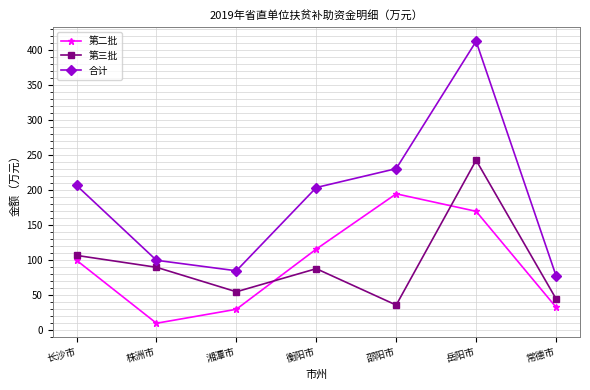

What is the value of the 第三批 point at the 5th from the left?

36